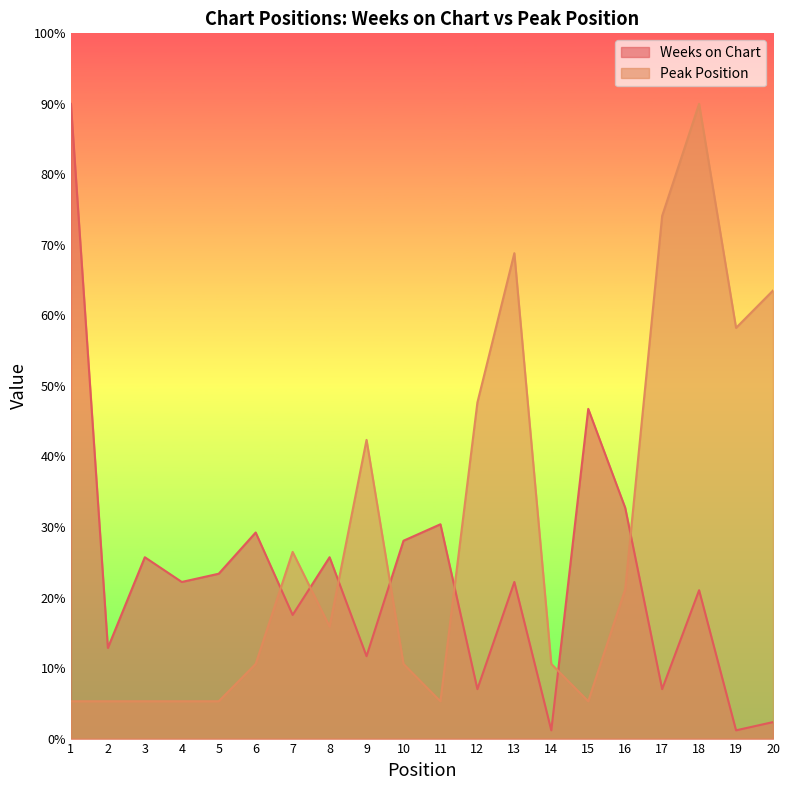

Between 9 and 15, which series saw the biggest shift?

Peak Position